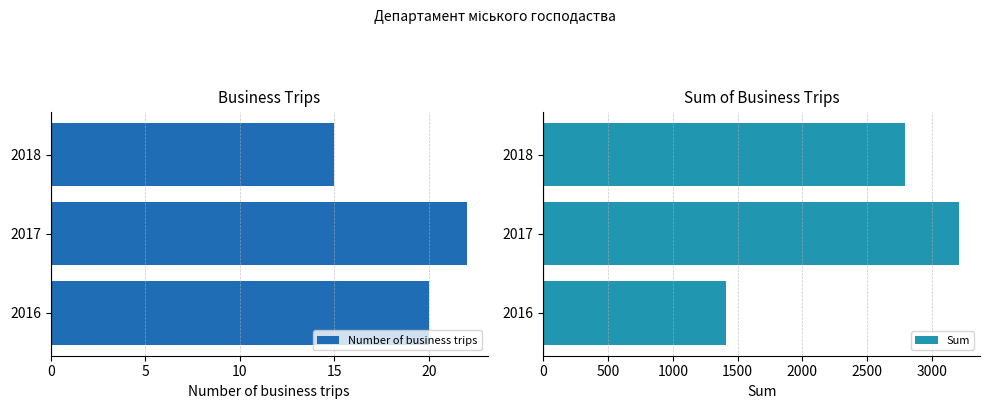

Is it true that Number of business trips equals 20 at 2016?

True